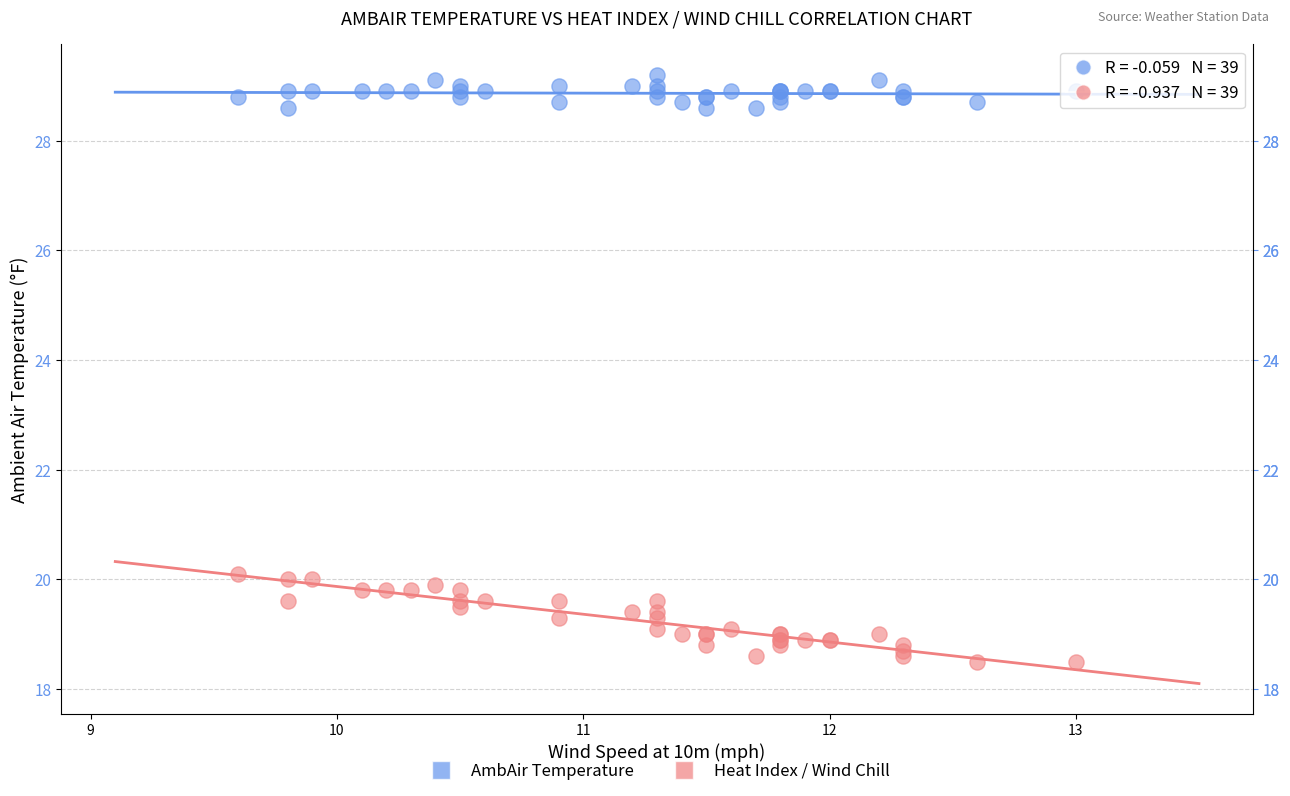

Which series has the largest Y range (max minus min)?

Heat Index / Wind Chill